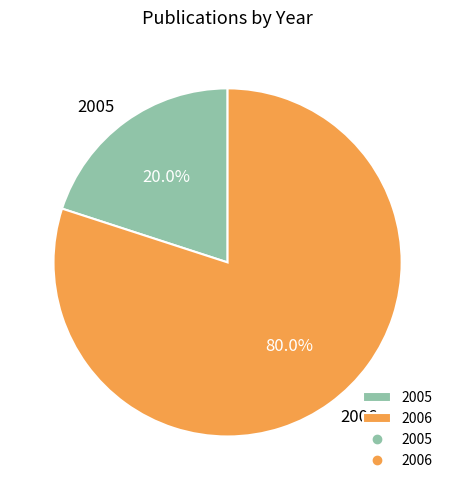

To the nearest percent, what portion does 2006 represent?

80%